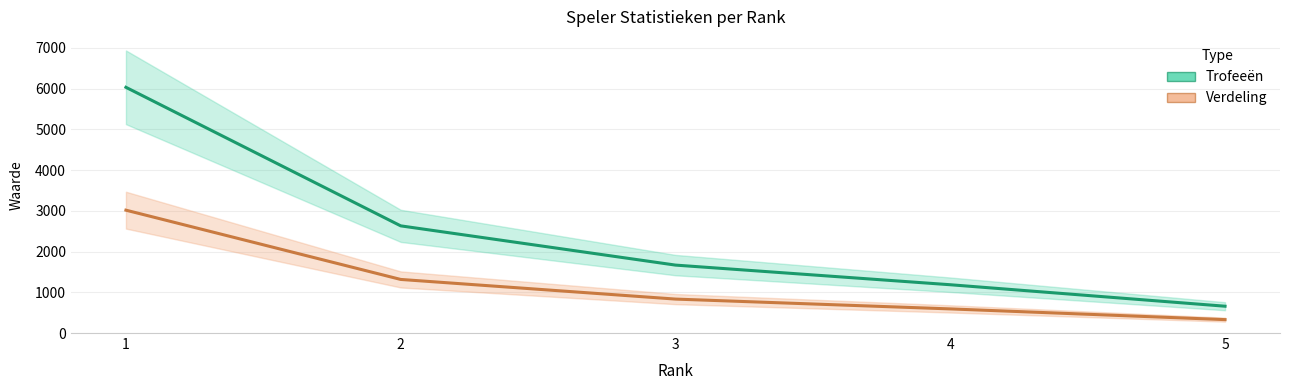

At which category is the sum across all series the highest?

1